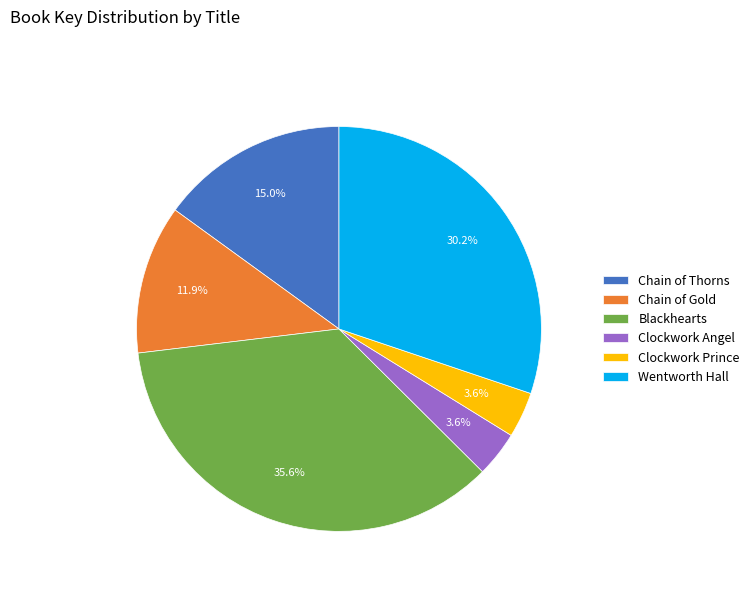

What is the largest slice in the pie chart?

Blackhearts